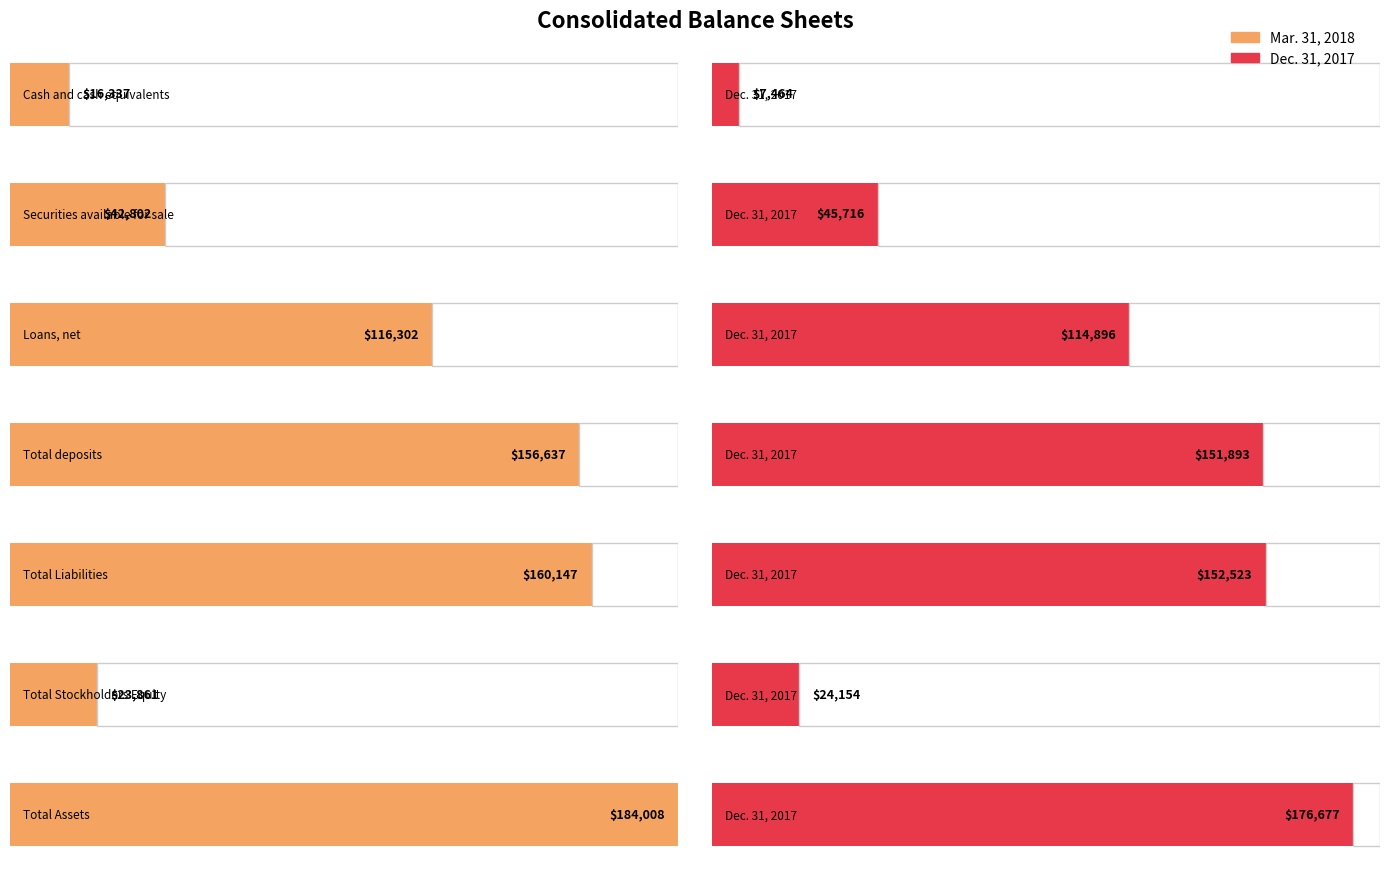

What is the difference between the maximum and minimum values in the Dec. 31, 2017 series?

169213